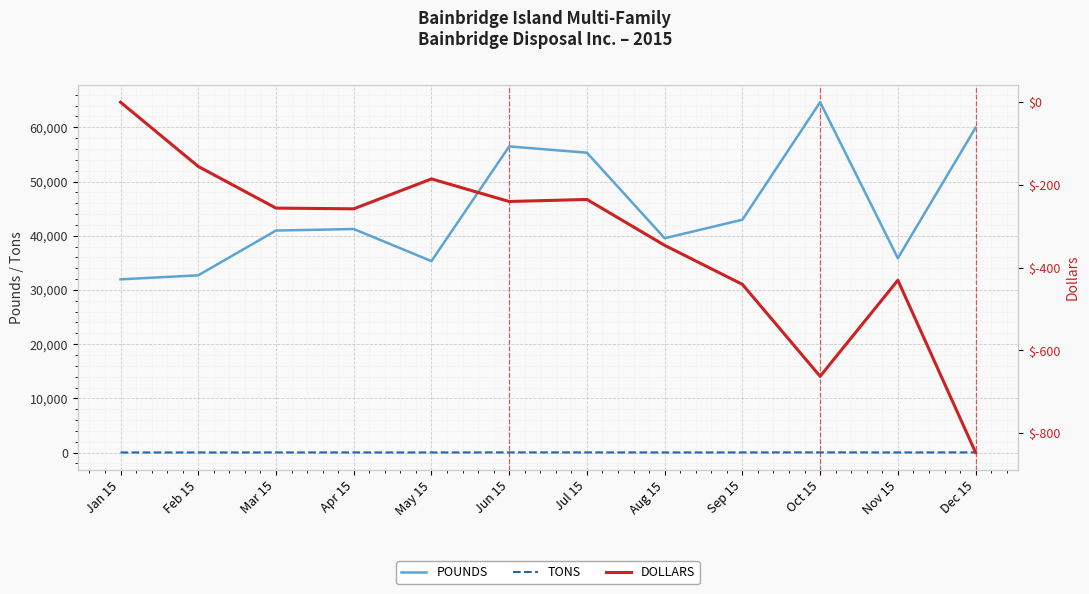

List the series in order of their peak value, lowest first.

DOLLARS, TONS, POUNDS